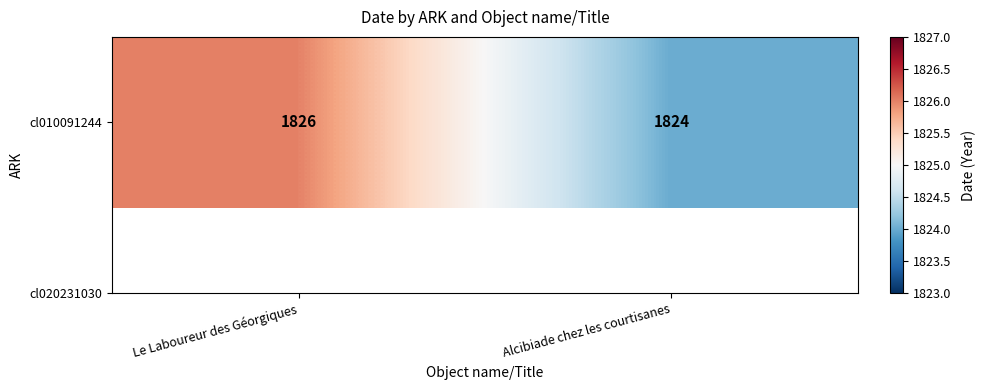

What is the maximum value shown in the chart?

1826